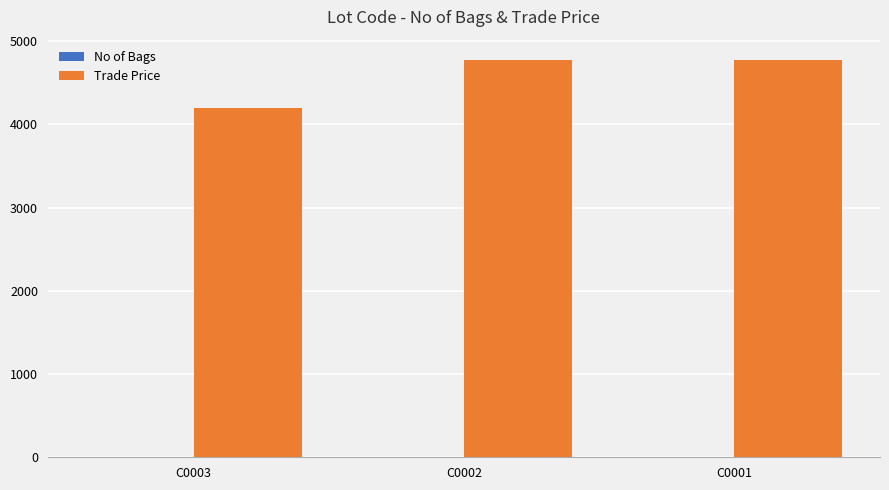

What is the maximum value shown in the chart?

4779